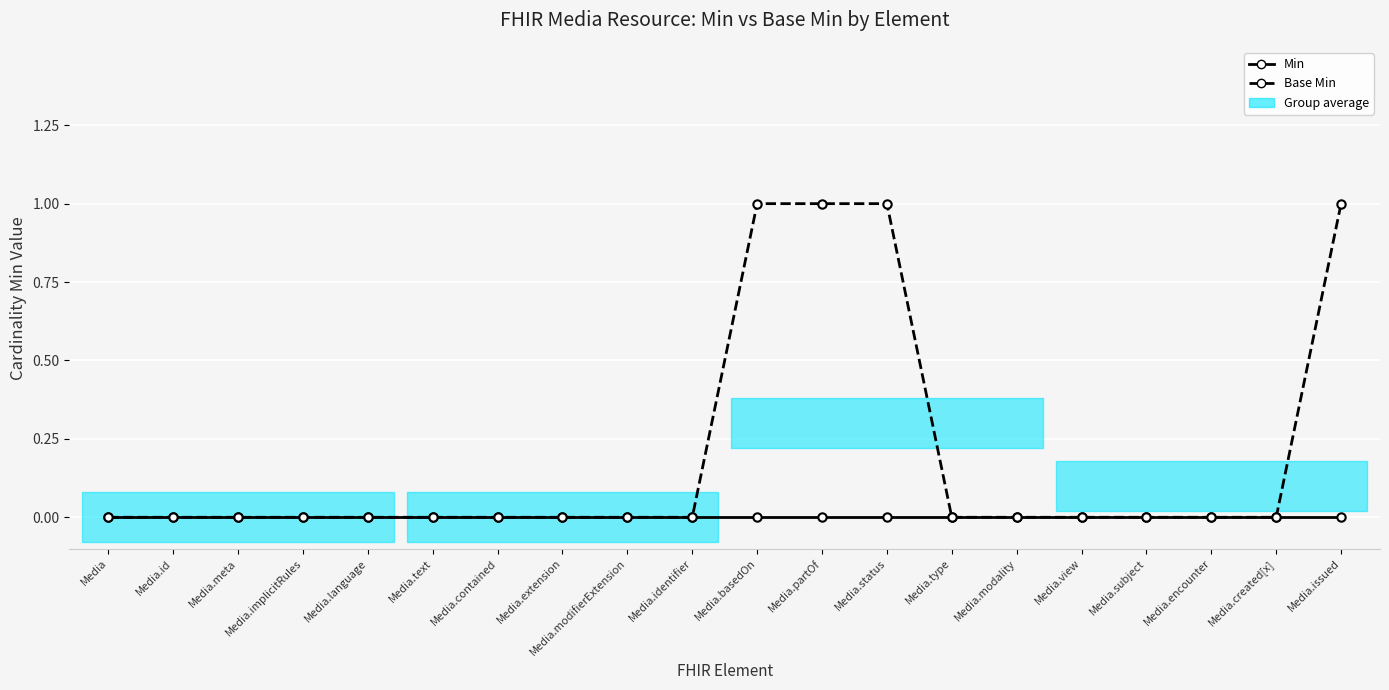

Count the number of data series in this chart.

2